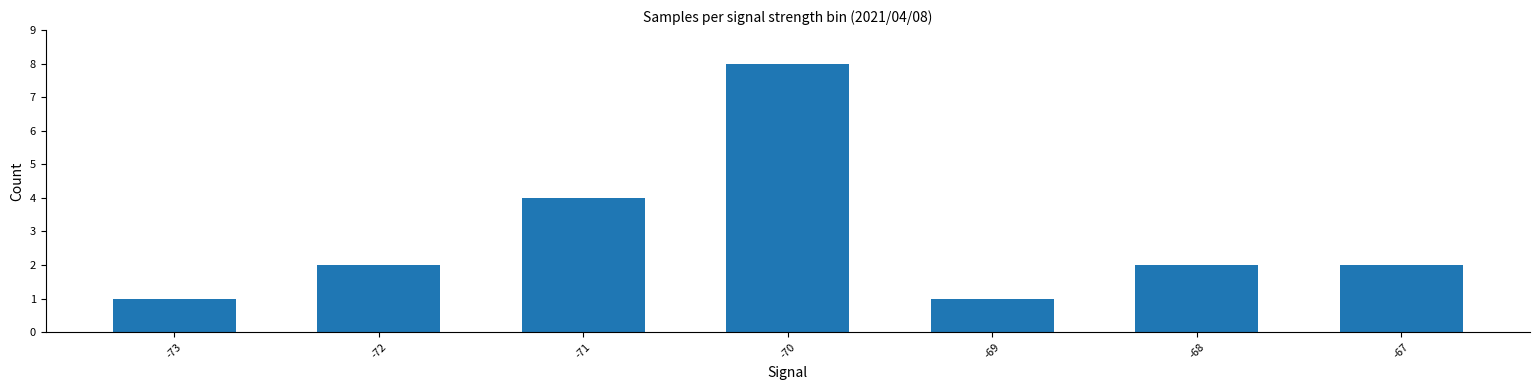

What is the change in value from -71 to -67?

-2